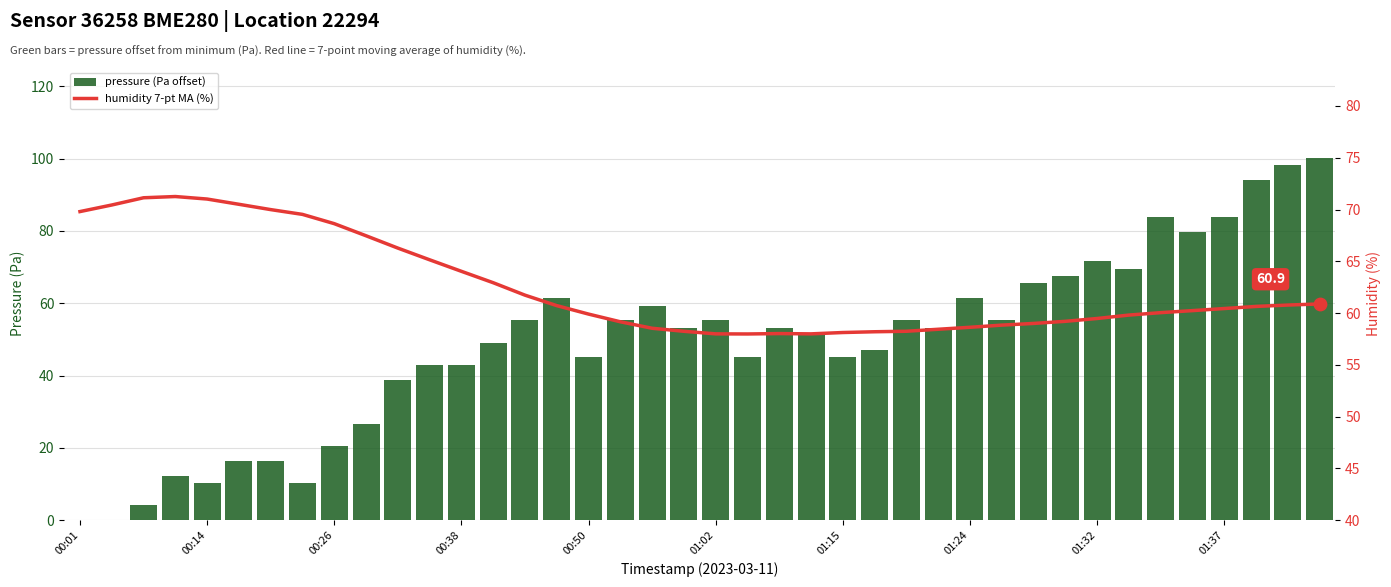

What are all the series names shown in the legend?

pressure (Pa offset), humidity 7-pt MA (%)